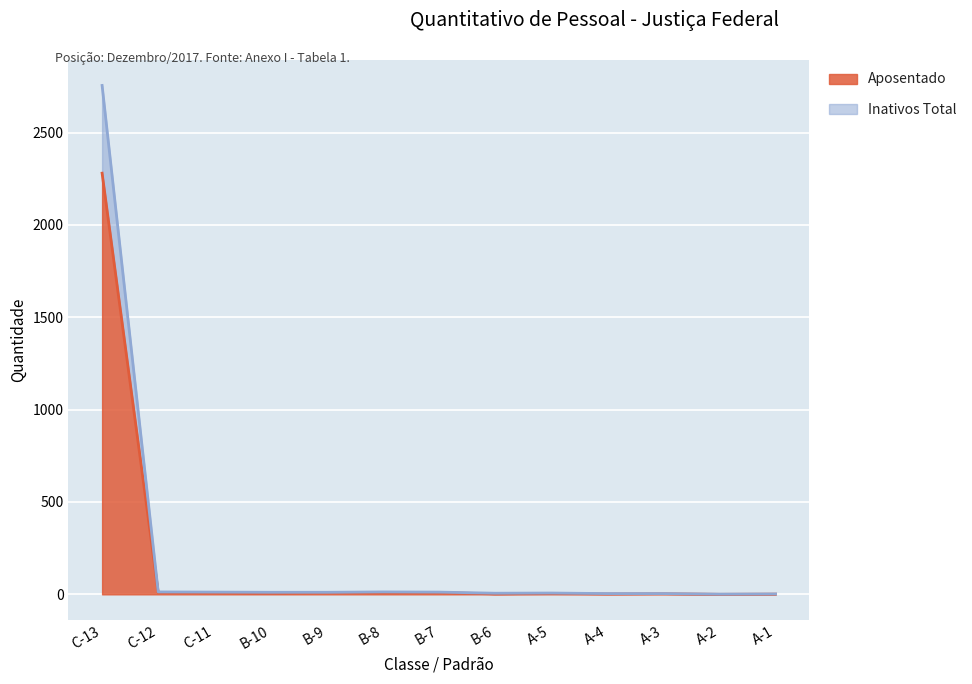

True or false: Inativos Total and Aposentado cross at least once.

False